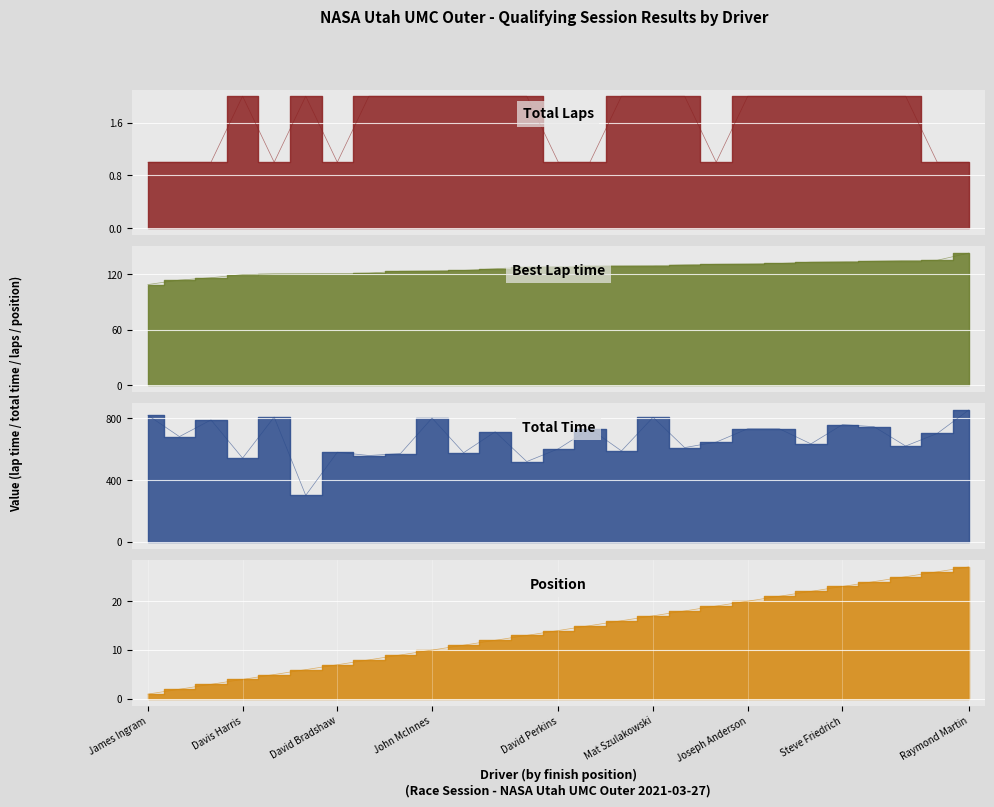

True or false: Total Laps has more than 1 points higher than both neighbors.

True